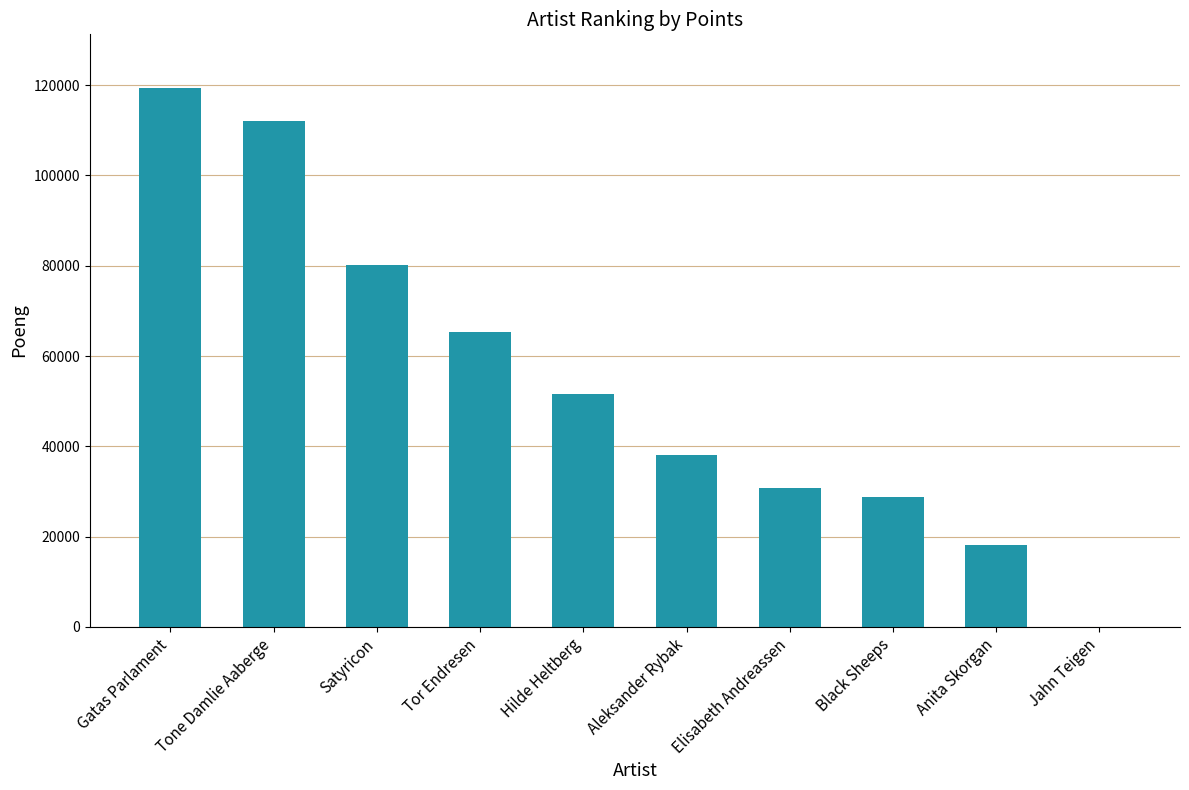

Does the chart contain stacked bars?

No